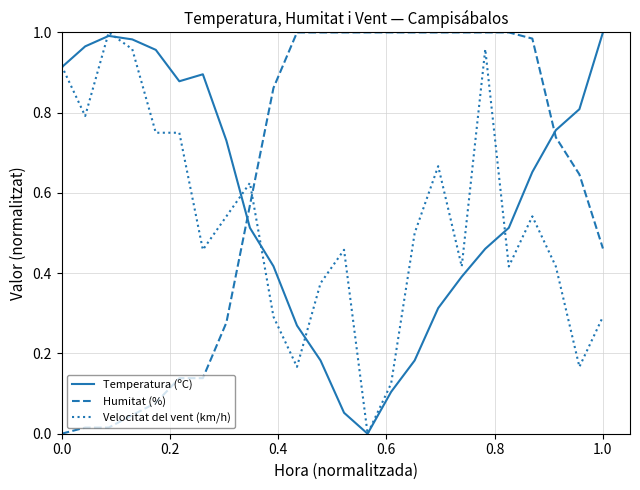

Which series ends up on top after the final intersection of Velocitat del vent (km/h) and Humitat (%)?

Humitat (%)